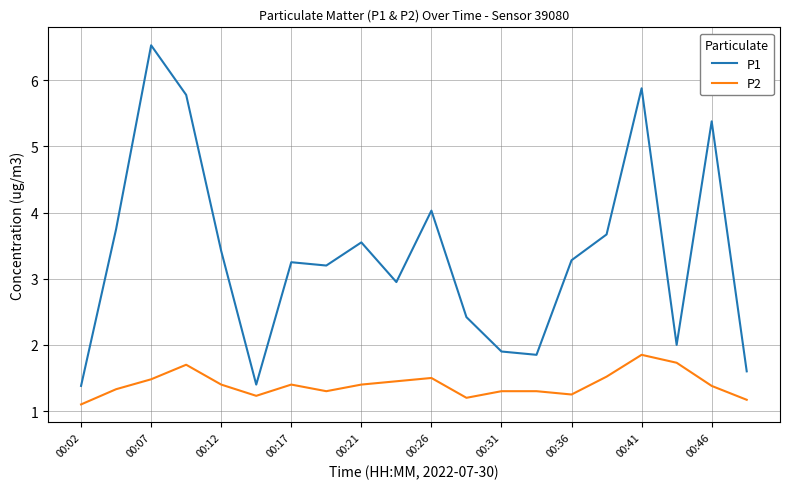

What is the minimum value shown in the chart?

1.1